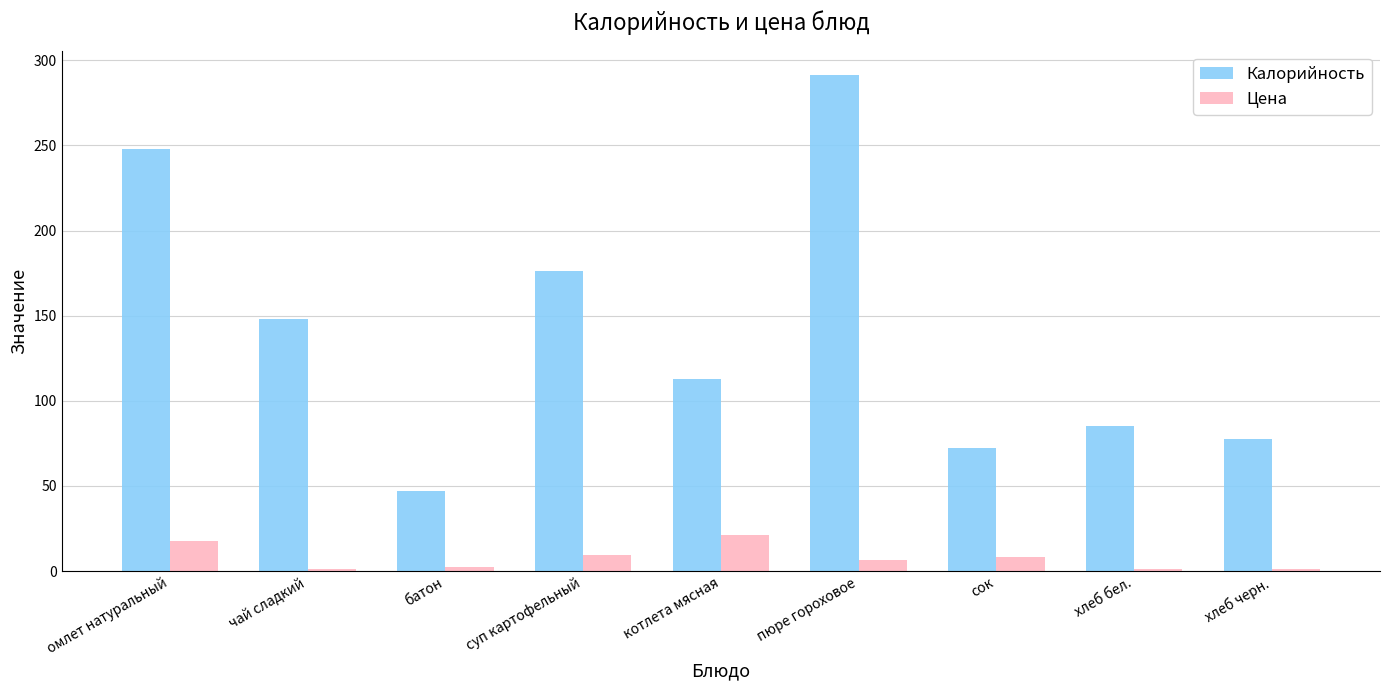

What is the spread (max minus min) of values at суп картофельный?

167.0